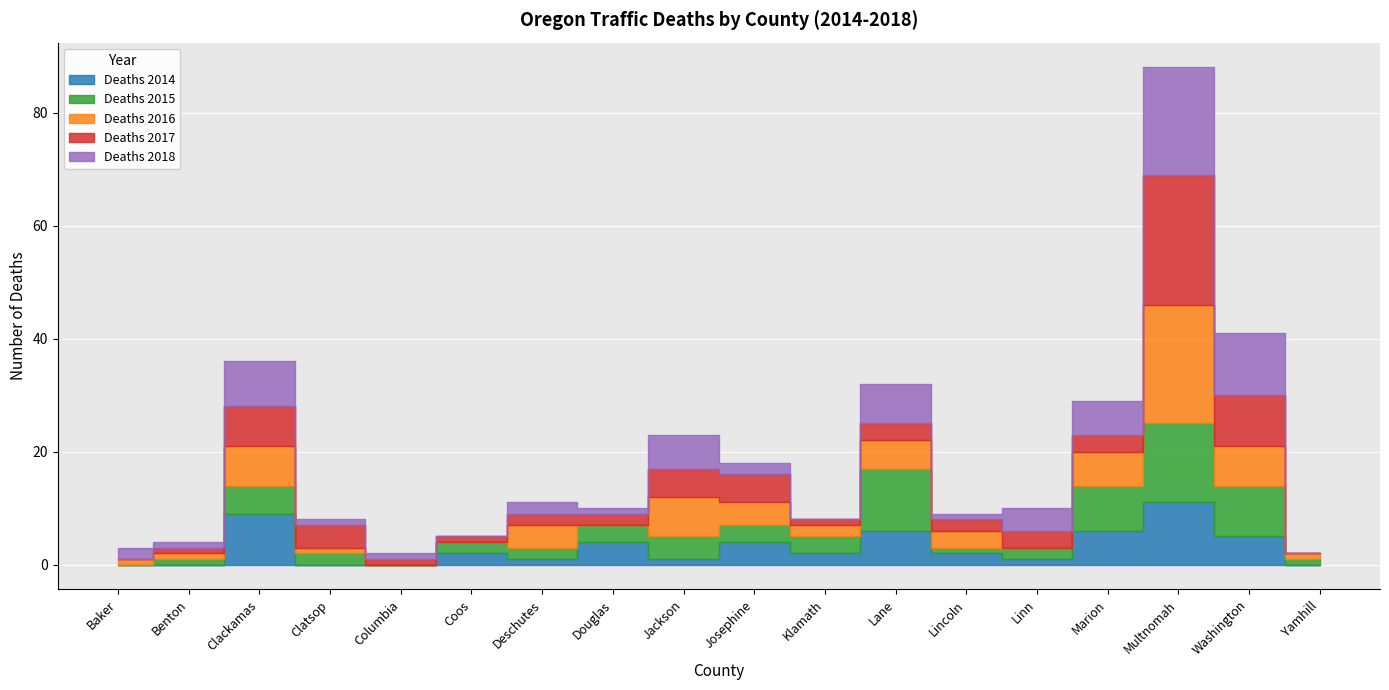

Reading right to left, list all the values displayed in this chart.

Deaths 2014: Yamhill=0	Washington=5	Multnomah=11	Marion=6	Linn=1	Lincoln=2	Lane=6	Klamath=2	Josephine=4	Jackson=1	Douglas=4	Deschutes=1	Coos=2	Columbia=0	Clatsop=0	Clackamas=9	Benton=0	Baker=0
Deaths 2015: Yamhill=1	Washington=9	Multnomah=14	Marion=8	Linn=2	Lincoln=1	Lane=11	Klamath=3	Josephine=3	Jackson=4	Douglas=3	Deschutes=2	Coos=2	Columbia=0	Clatsop=2	Clackamas=5	Benton=1	Baker=0
Deaths 2016: Yamhill=1	Washington=7	Multnomah=21	Marion=6	Linn=0	Lincoln=3	Lane=5	Klamath=2	Josephine=4	Jackson=7	Douglas=0	Deschutes=4	Coos=0	Columbia=0	Clatsop=1	Clackamas=7	Benton=1	Baker=1
Deaths 2017: Yamhill=0	Washington=9	Multnomah=23	Marion=3	Linn=3	Lincoln=2	Lane=3	Klamath=1	Josephine=5	Jackson=5	Douglas=2	Deschutes=2	Coos=1	Columbia=1	Clatsop=4	Clackamas=7	Benton=1	Baker=0
Deaths 2018: Yamhill=0	Washington=11	Multnomah=19	Marion=6	Linn=4	Lincoln=1	Lane=7	Klamath=0	Josephine=2	Jackson=6	Douglas=1	Deschutes=2	Coos=0	Columbia=1	Clatsop=1	Clackamas=8	Benton=1	Baker=2